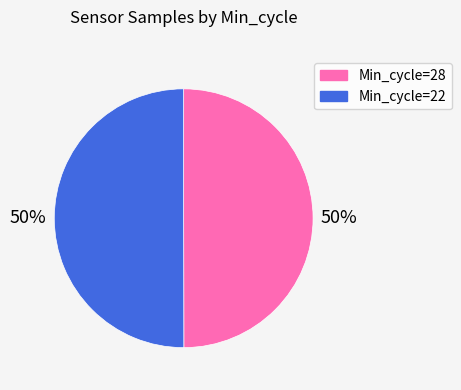

To the nearest percent, what is the average slice percentage?

50%